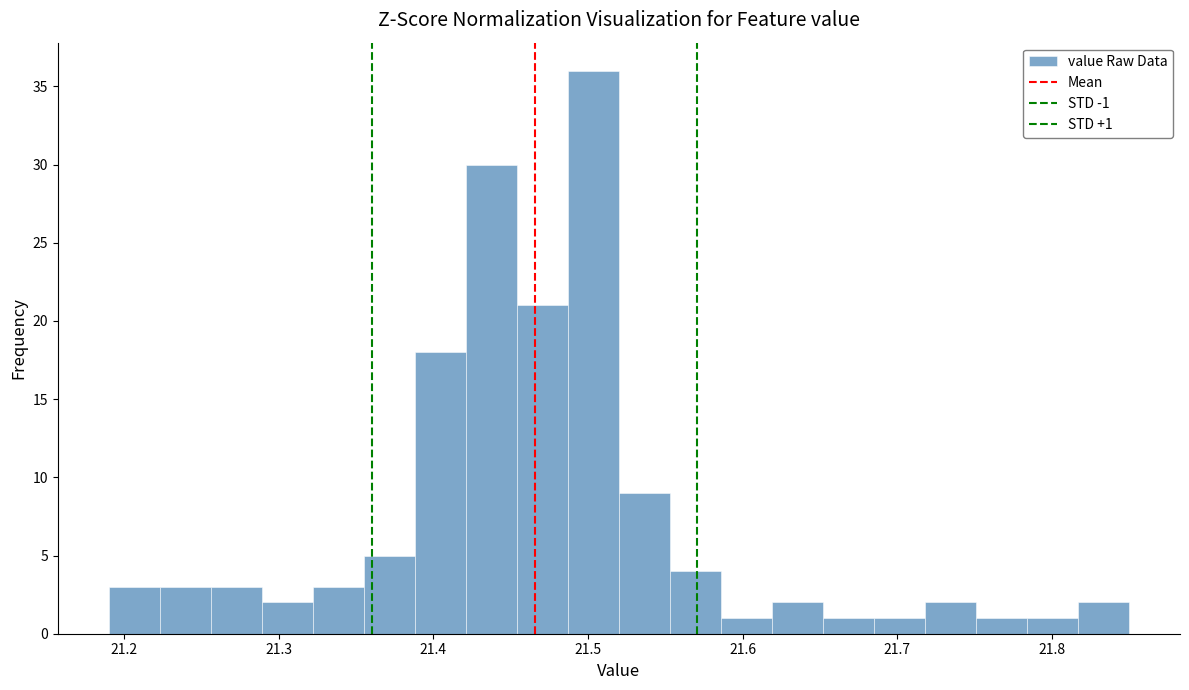

Around what value on the x-axis is the tallest bar? Give the approximate position of its centre, as read against the axis.

21.50